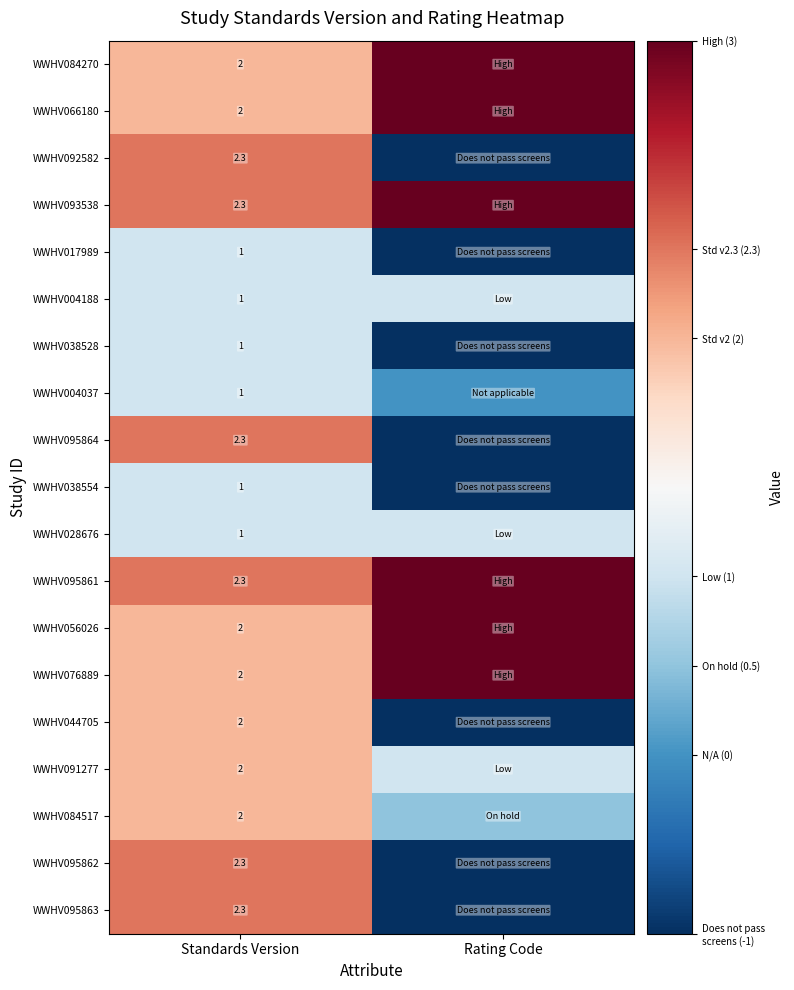

Which has a higher value, Rating Code or Standards Version?

Rating Code